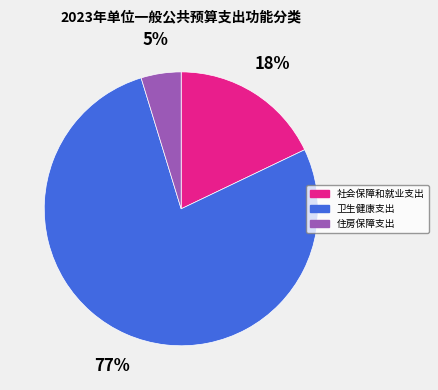

To the nearest percent, what portion does 住房保障支出 represent?

5%